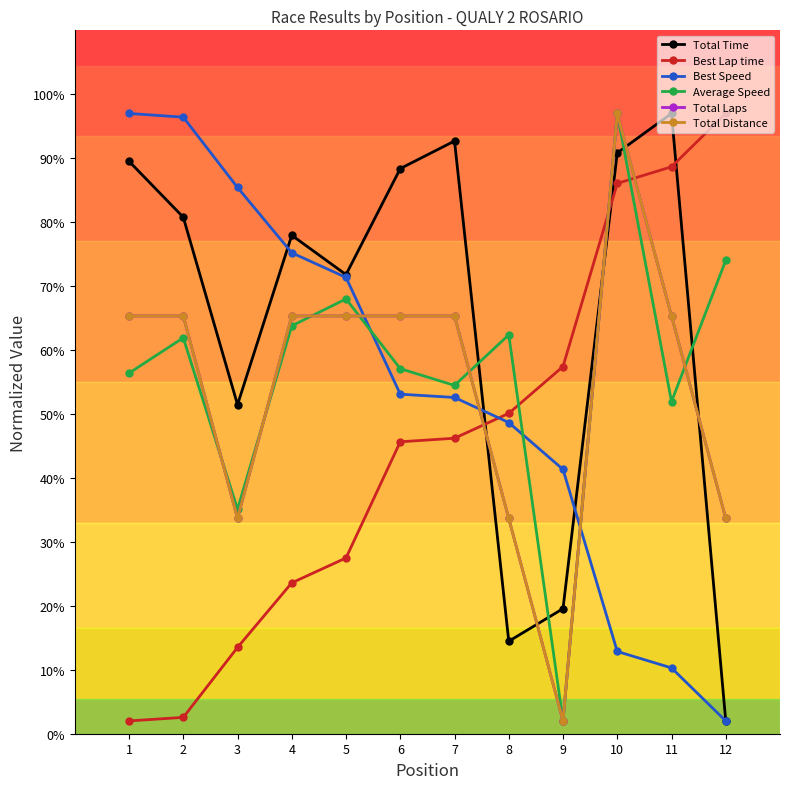

How many lines are shown in the chart?

6